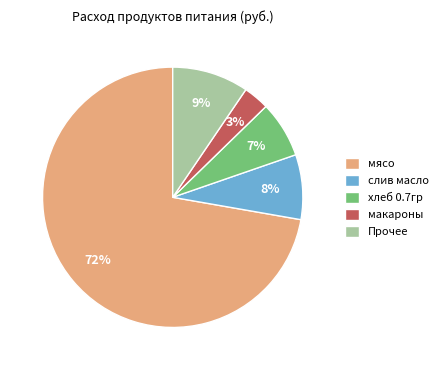

Does any single category account for the majority?

Yes